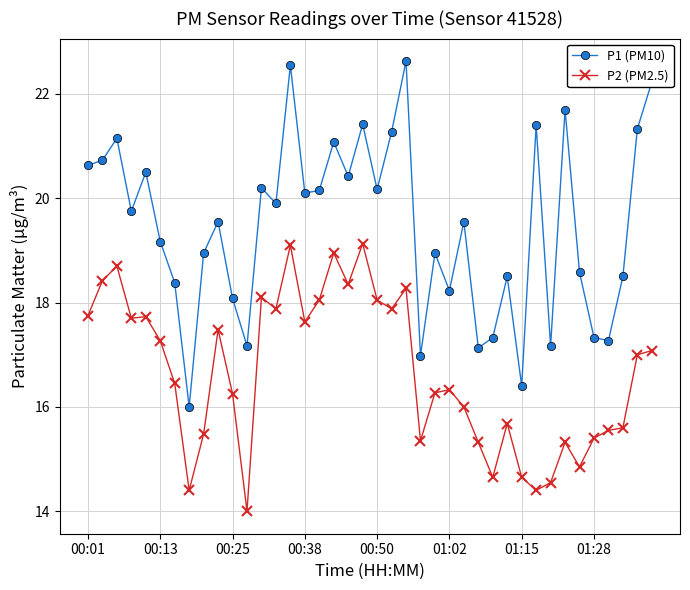

True or false: P2 (PM2.5) and P1 (PM10) intersect in this chart.

False